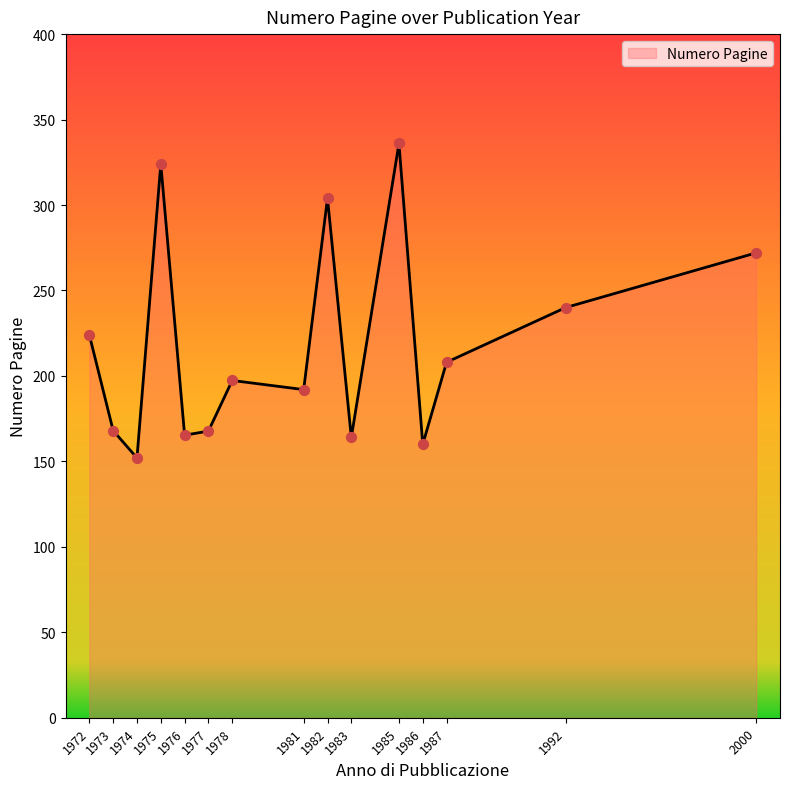

Which has a higher value, 1972 or 1976?

1972